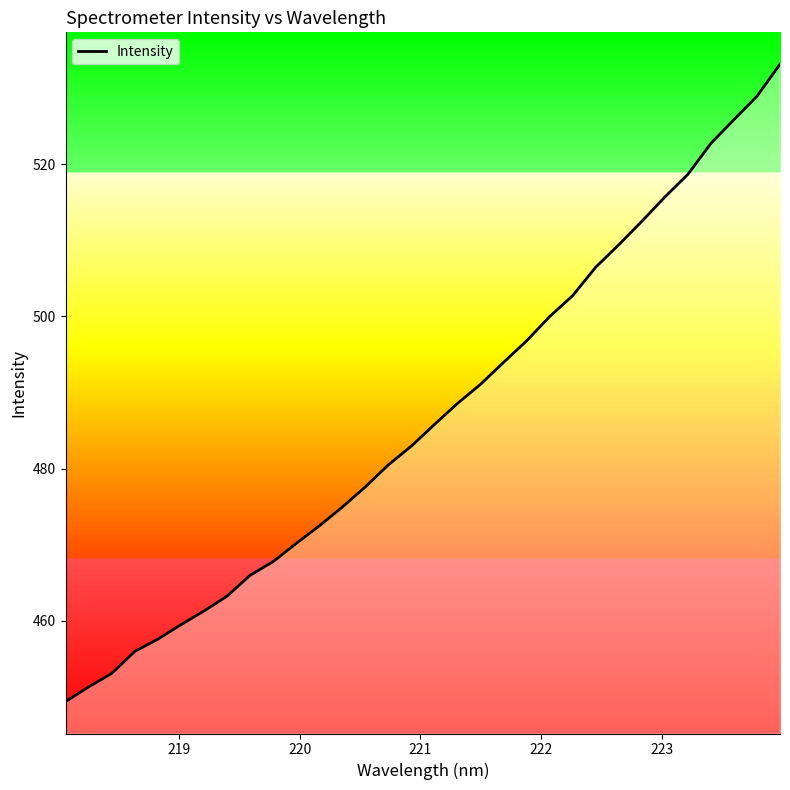

How many lines are shown in the chart?

1